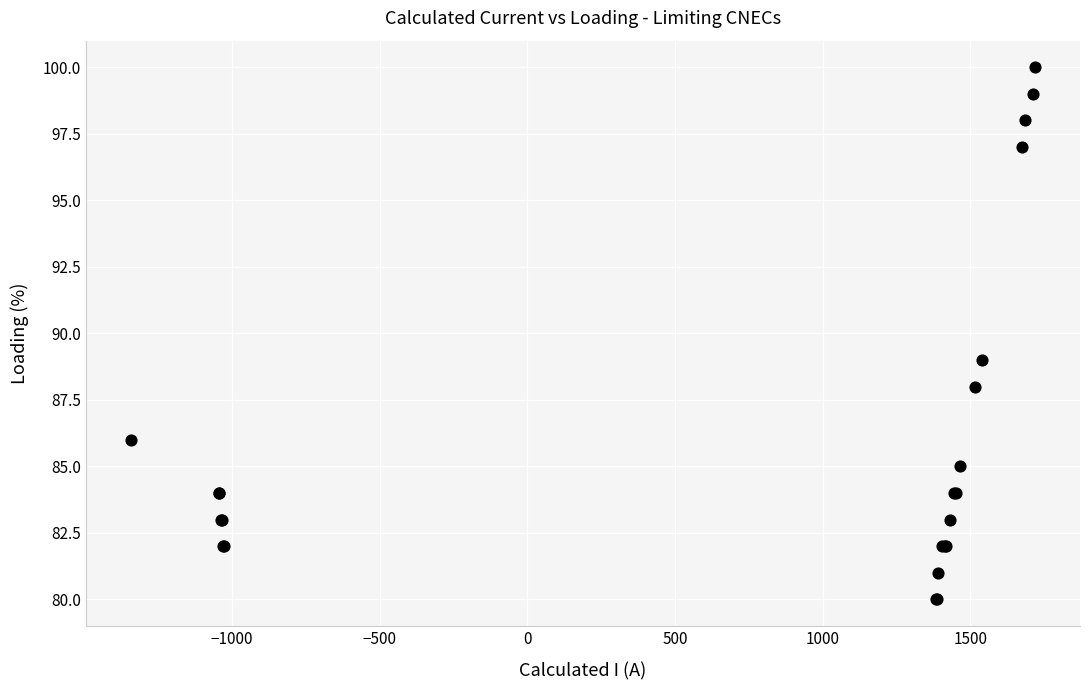

What Y value in the scatter plot is closest to 90?

89